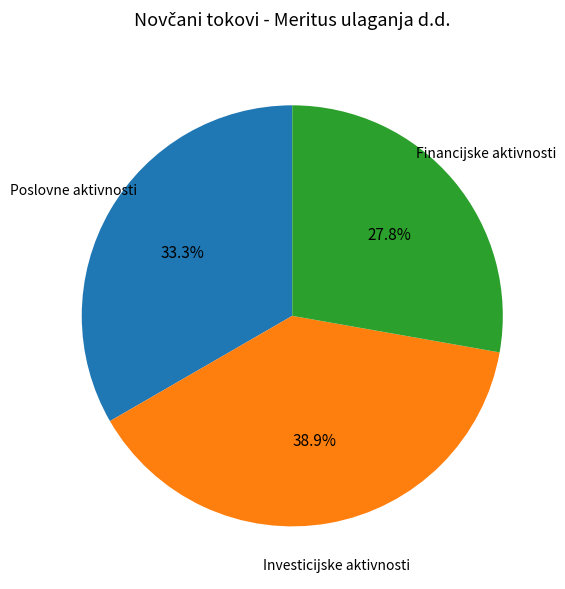

Is there any slice that represents more than half of the pie?

No